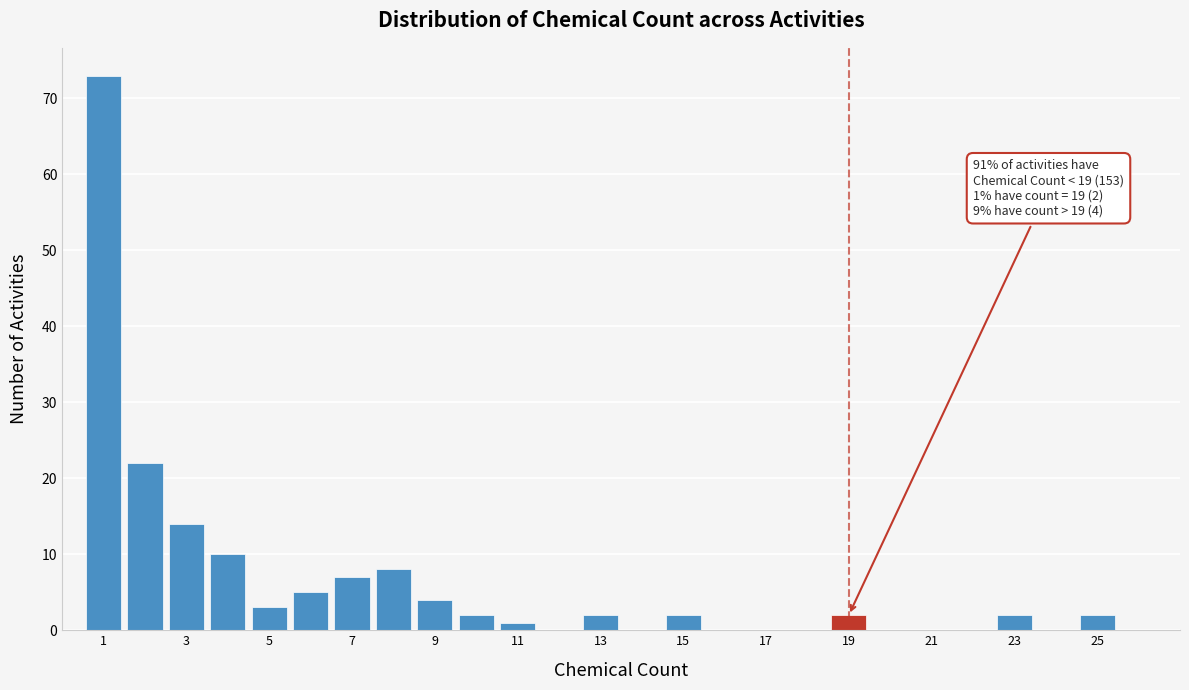

Over which range of the x-axis is the bar tallest?

0.5 to 1.5